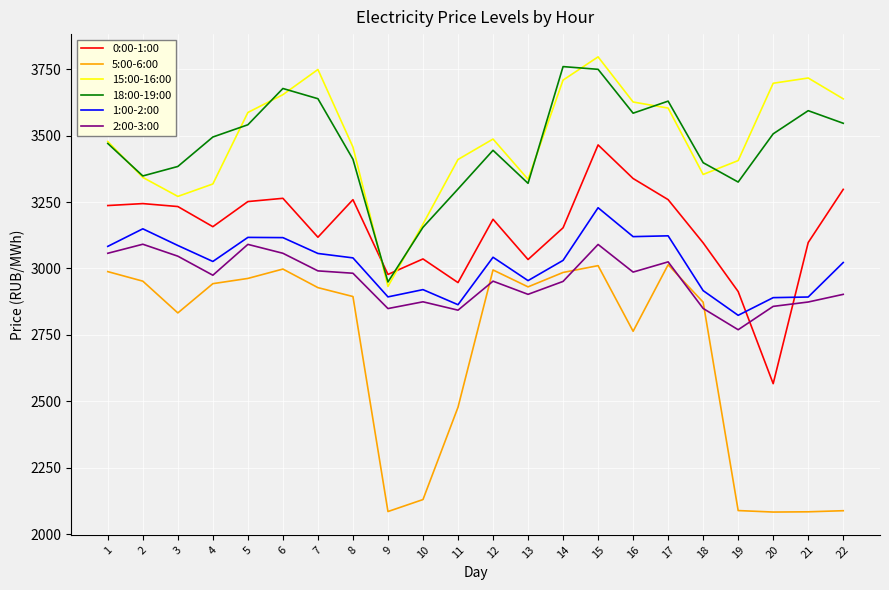

Which series changed the most between 5 and 9?

5:00-6:00